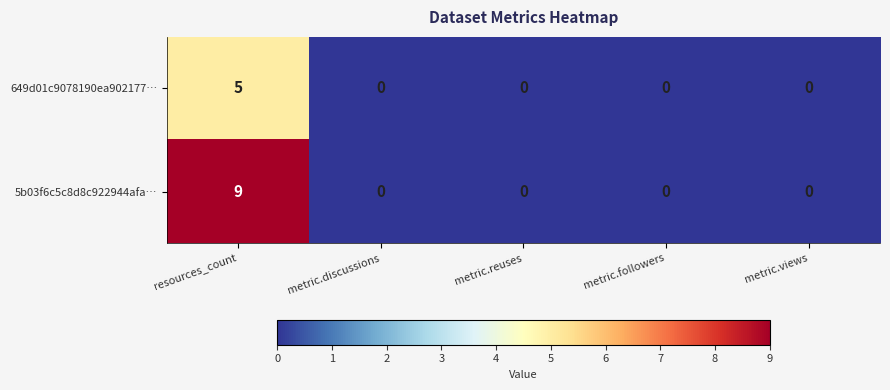

What is the difference between the maximum and minimum values in the 649d01c9078190ea902177… series?

5